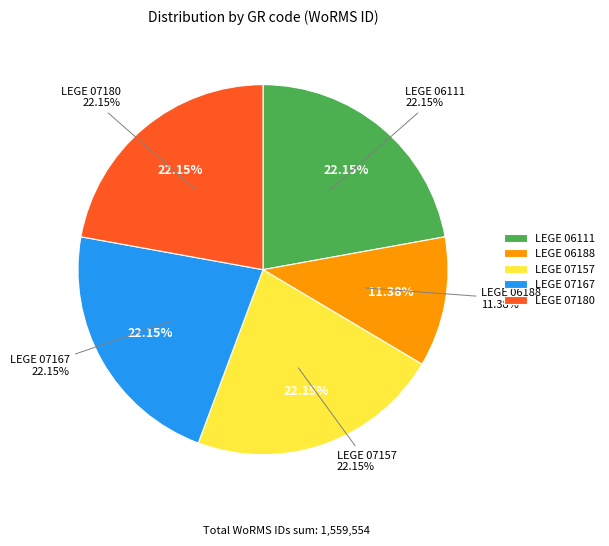

What portion of the pie excludes LEGE 07157?

77.8%